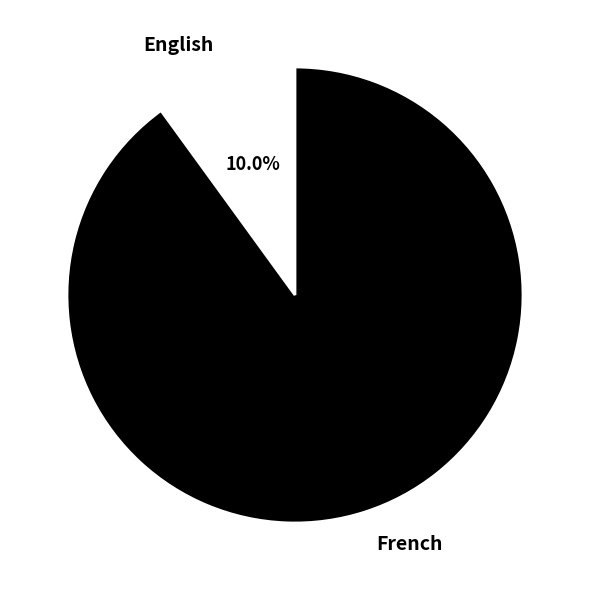

To the nearest percent, what is the difference between the largest and smallest slice percentages?

80%